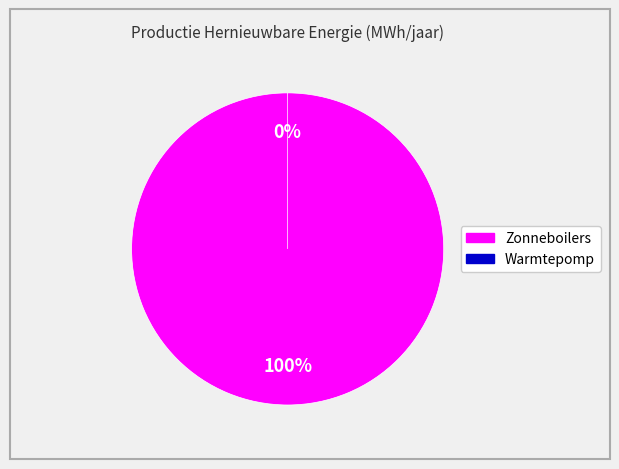

Is it true that Warmtepomp is 0% of the pie?

True